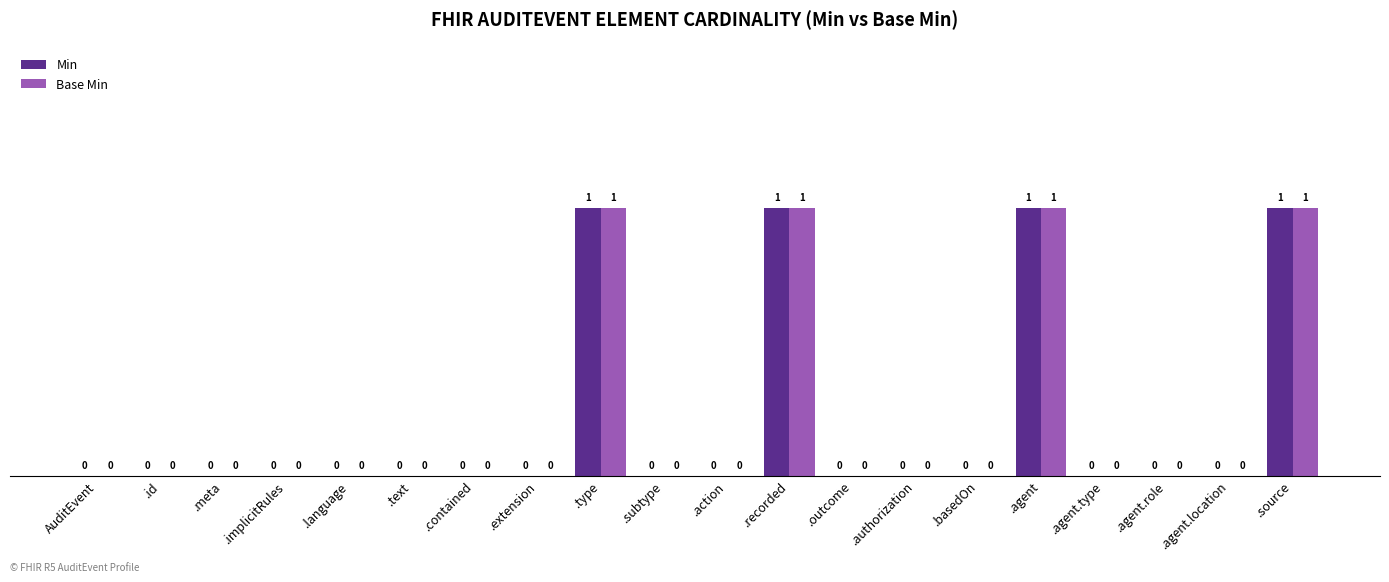

The value of Min at .agent.location is 1. True or false?

False